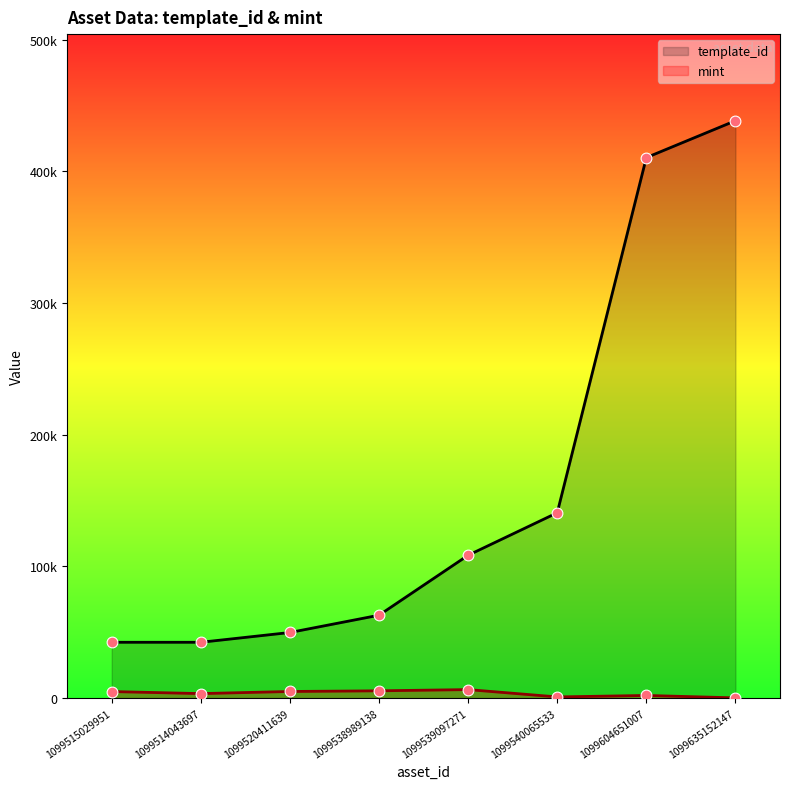

At how many categories does at least one series exceed 35366?

8